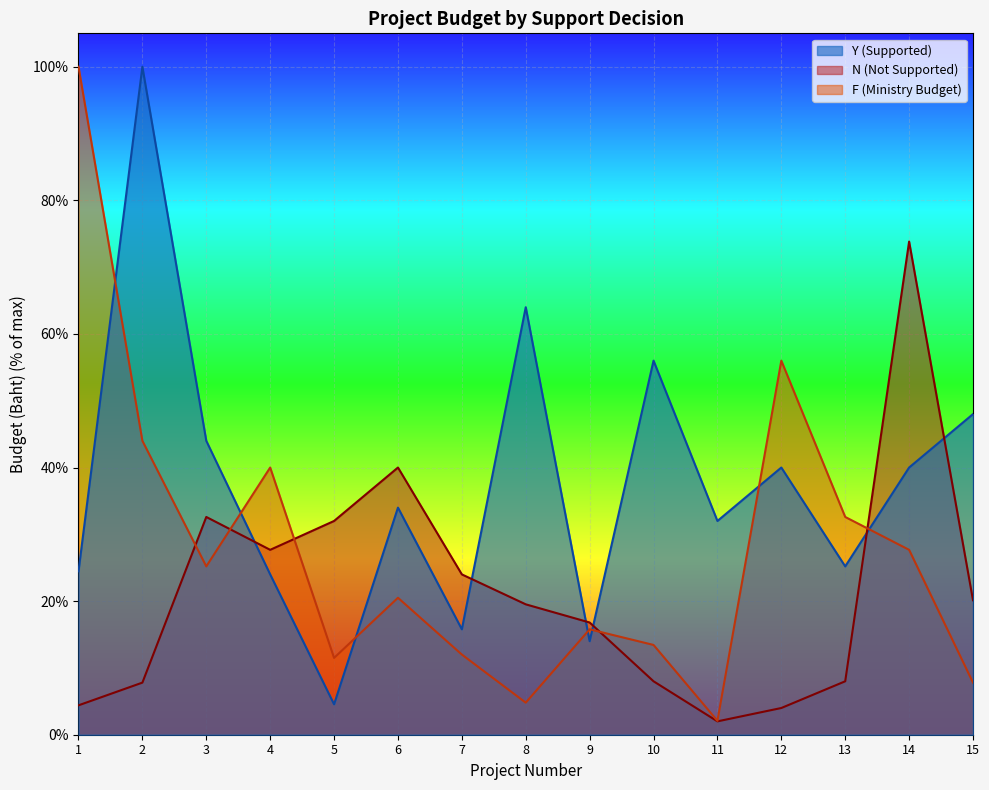

Between 1 and 11, which series saw the biggest shift?

F (Ministry Budget)